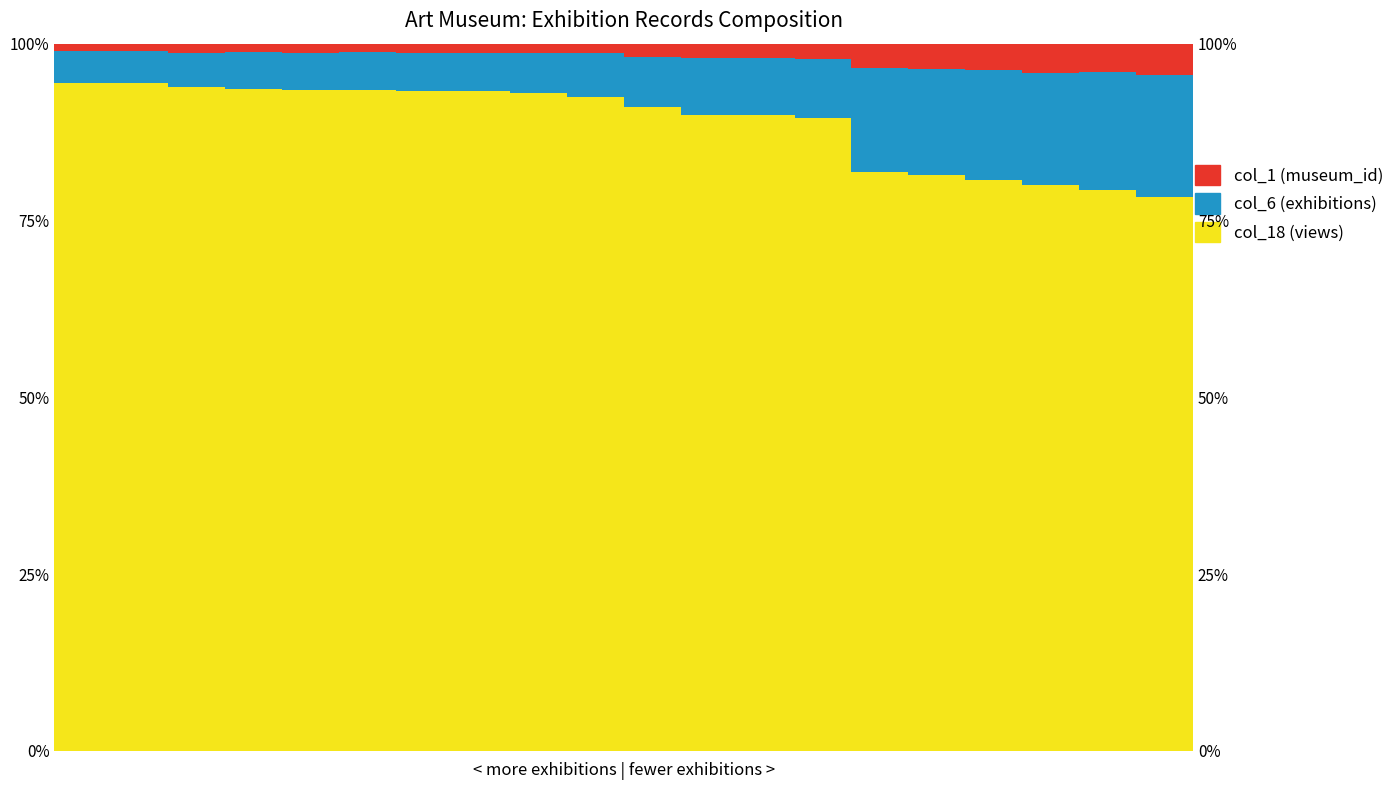

How many groups of bars are there?

20